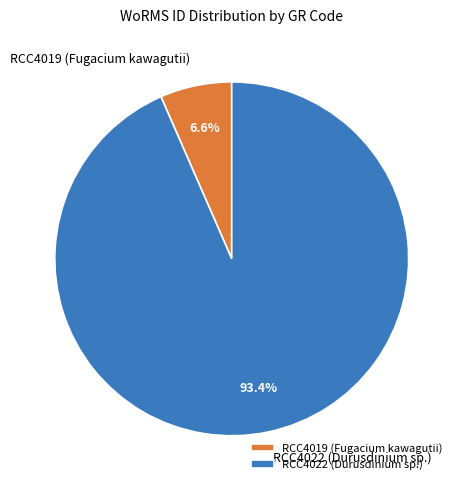

Does RCC4022 (Durusdinium sp.) account for over 50% of the chart?

Yes